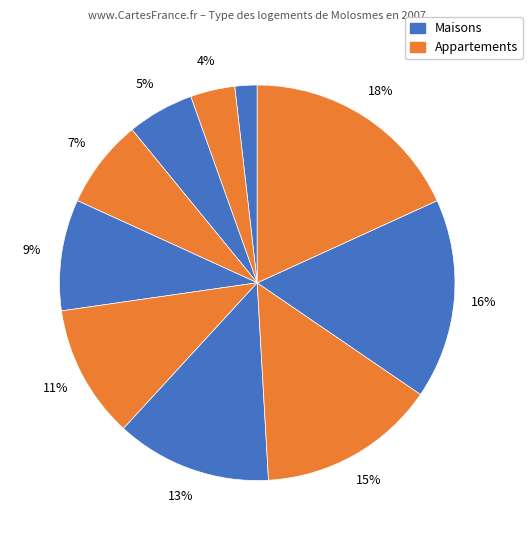

Count the number of slices in the pie.

10